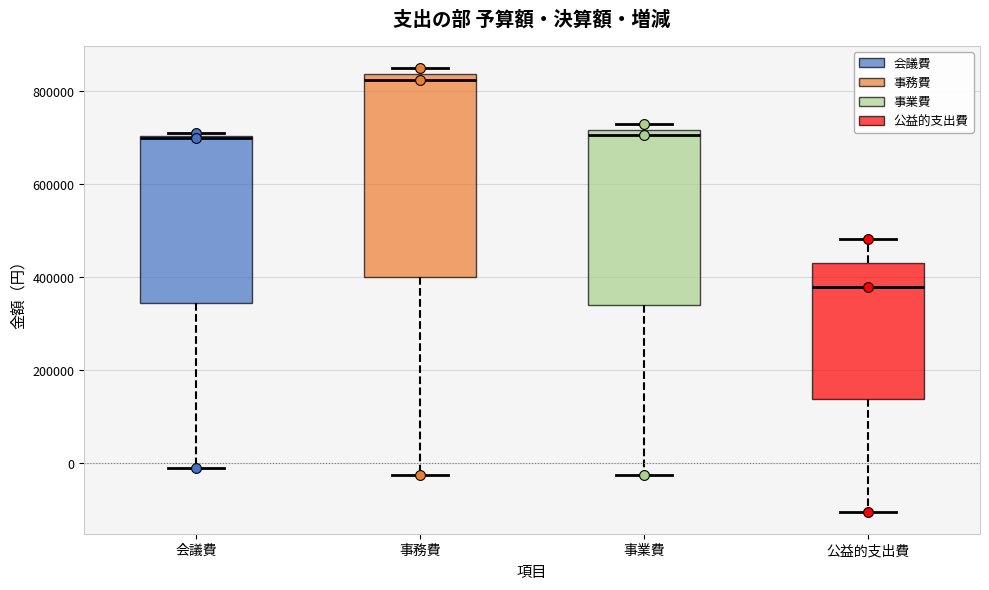

Comparing the boxes themselves (not the whiskers), which one is the tallest?

事務費